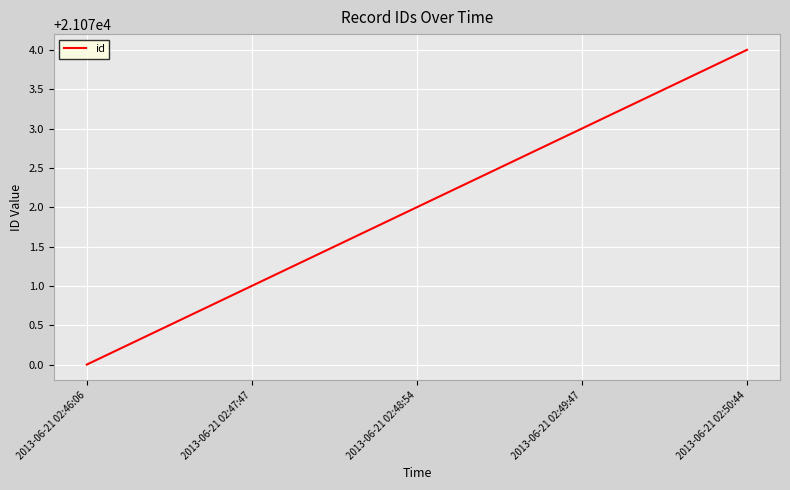

What position from the left is 2013-06-21 02:46:06?

1